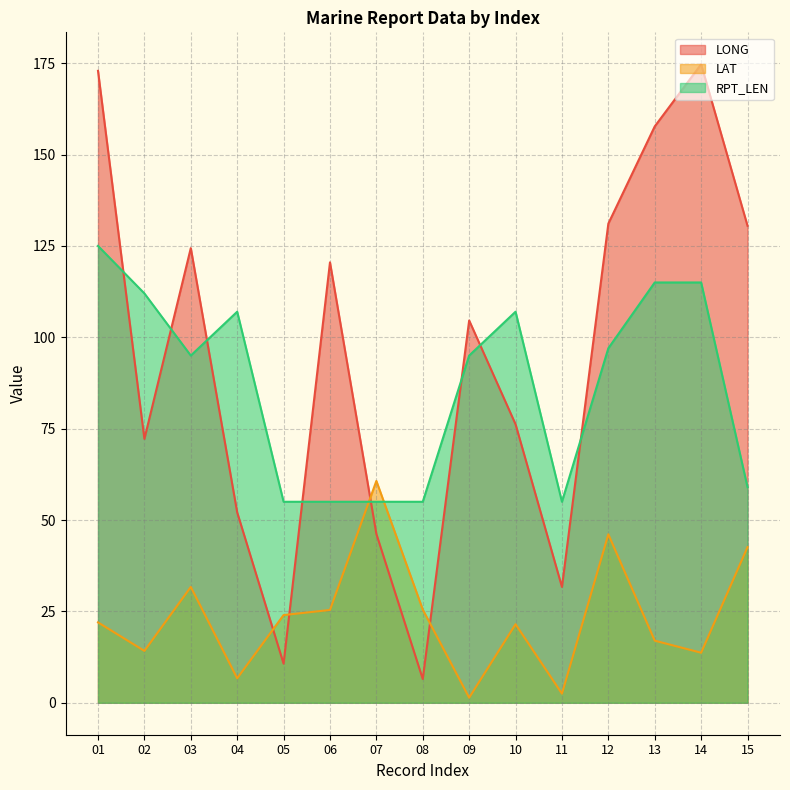

Which series ends up on top after the final intersection of LONG and LAT?

LONG